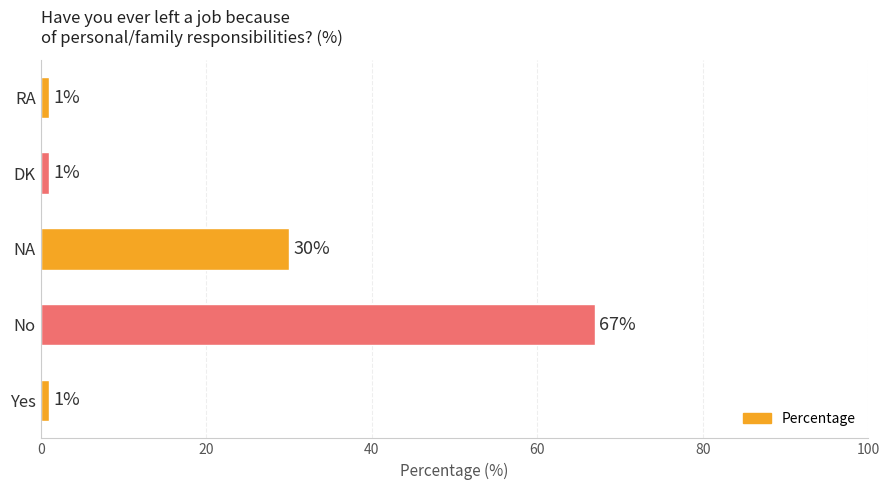

Where is the data nearest to the value 34?

NA